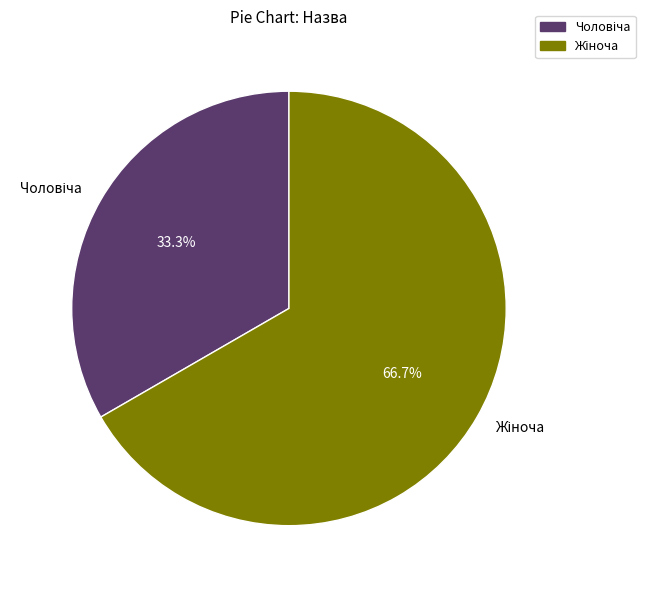

Does any single category account for the majority?

Yes